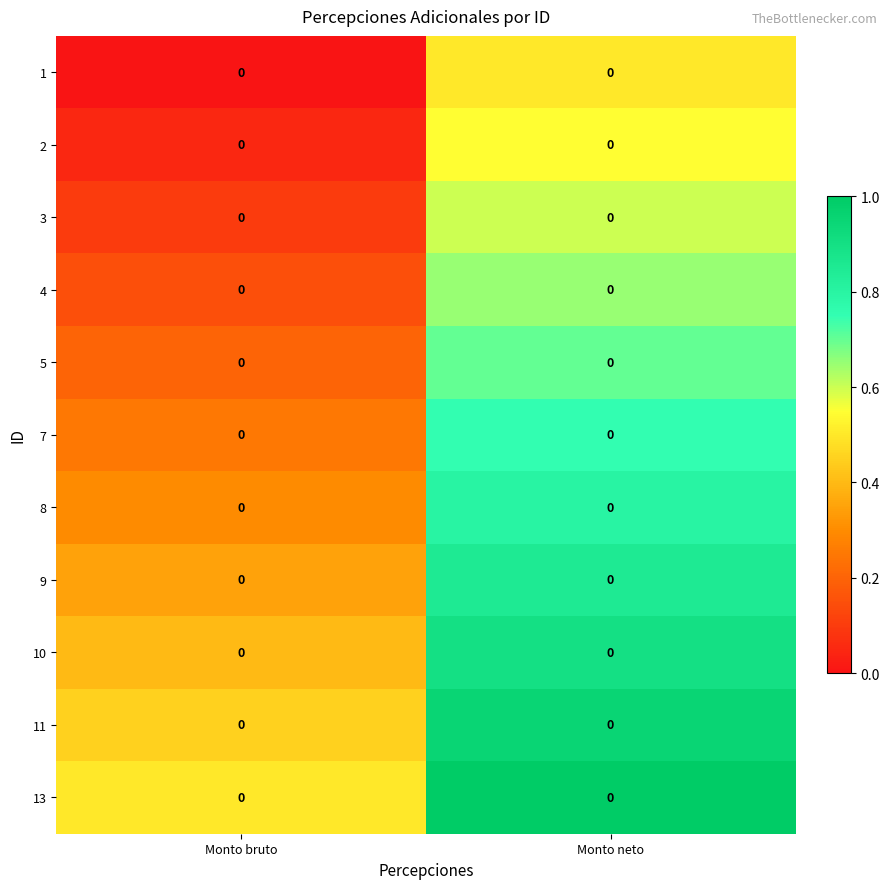

What is the difference between the highest and lowest values at Monto neto?

0.5